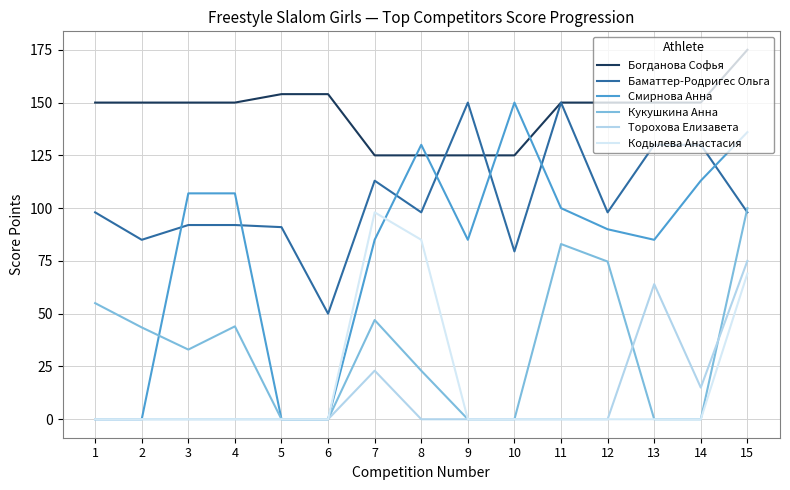

What is the difference between the second highest and second lowest values in the Кодылева Анастасия series?

85.0